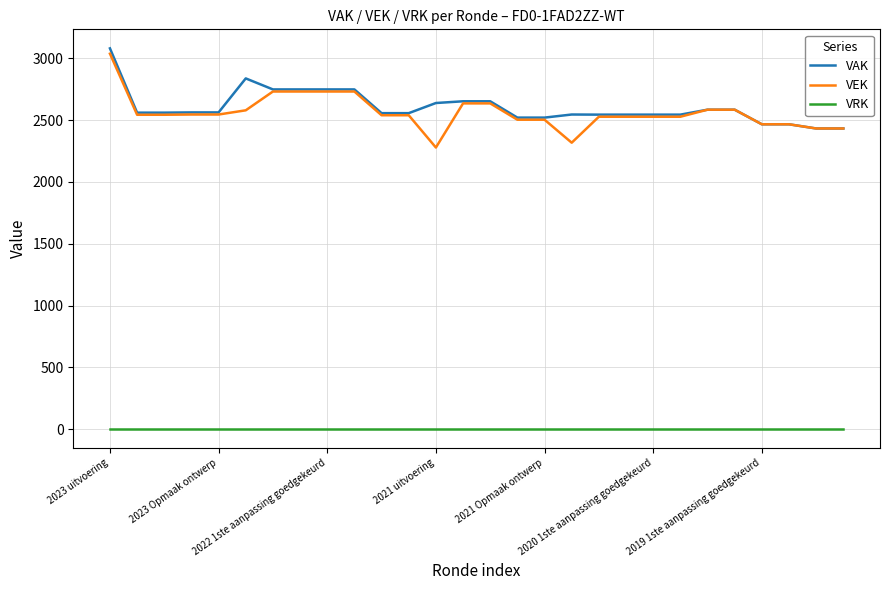

True or false: VEK and VRK cross at least once.

False